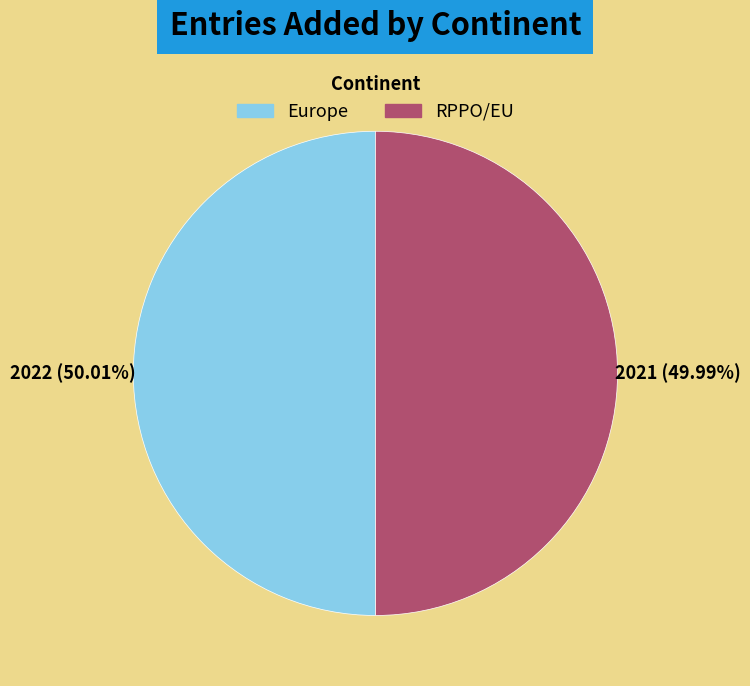

Is it true that Europe is 50% of the pie?

True